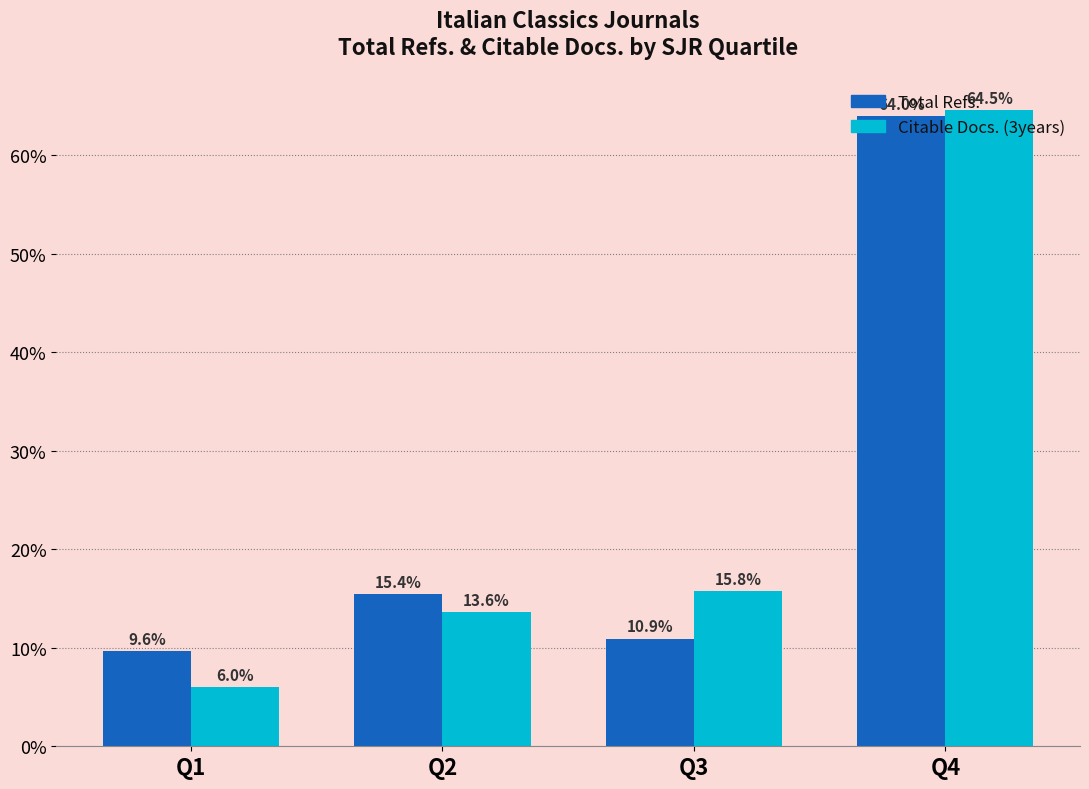

Which series changed the most between Q3 and Q4?

Total Refs.